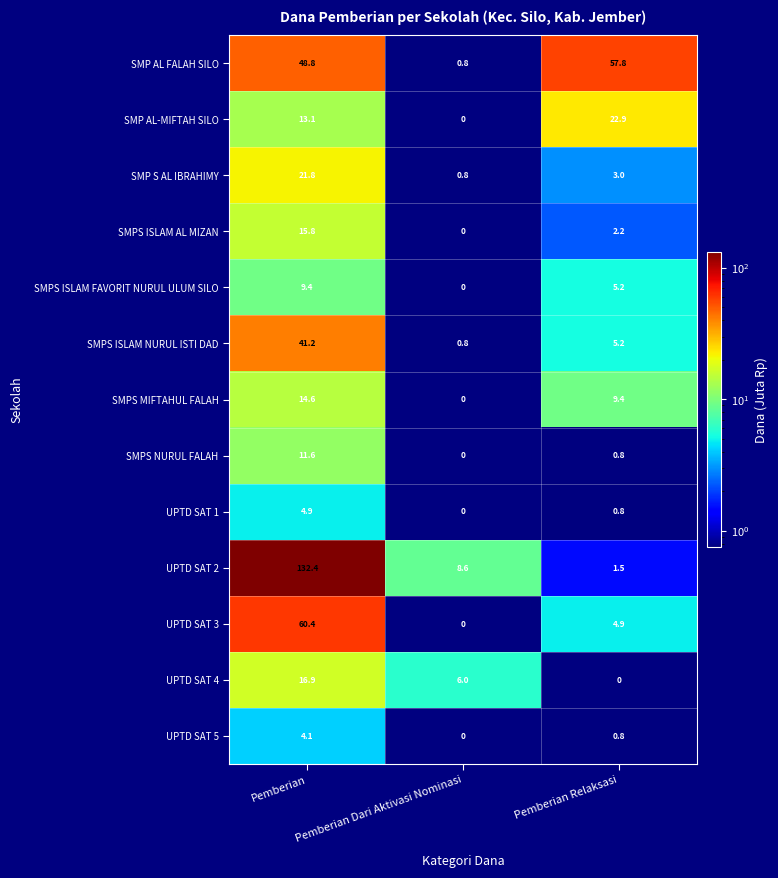

Which series has the largest range (max minus min)?

UPTD SAT 2